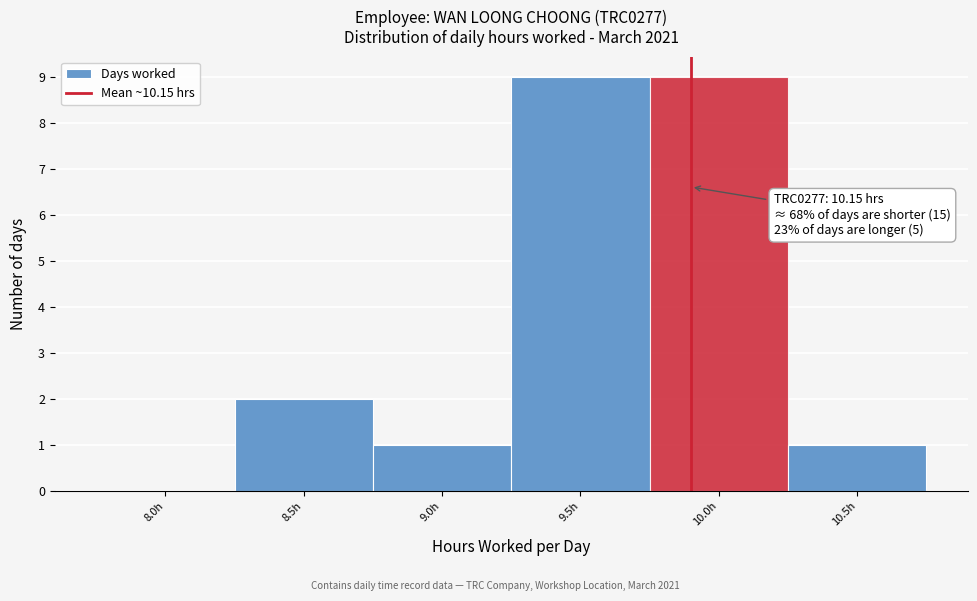

Reading right to left, transcribe all the data shown in this chart.

10.5h=1	10.0h=9	9.5h=9	9.0h=1	8.5h=2	8.0h=0